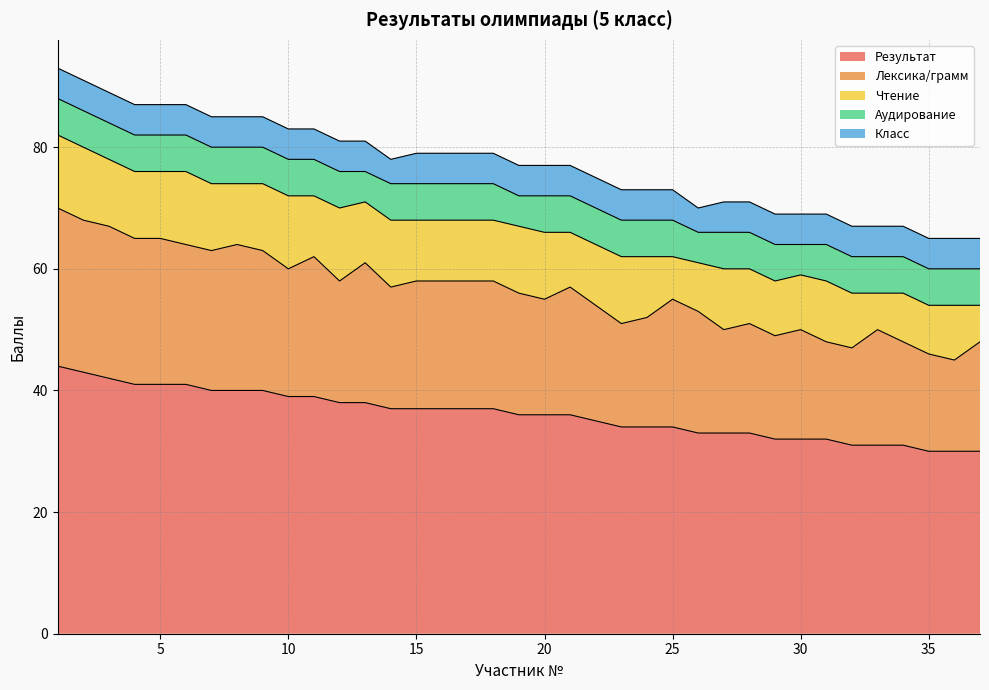

How many values in the Лексика/грамм series exceed 20?

18